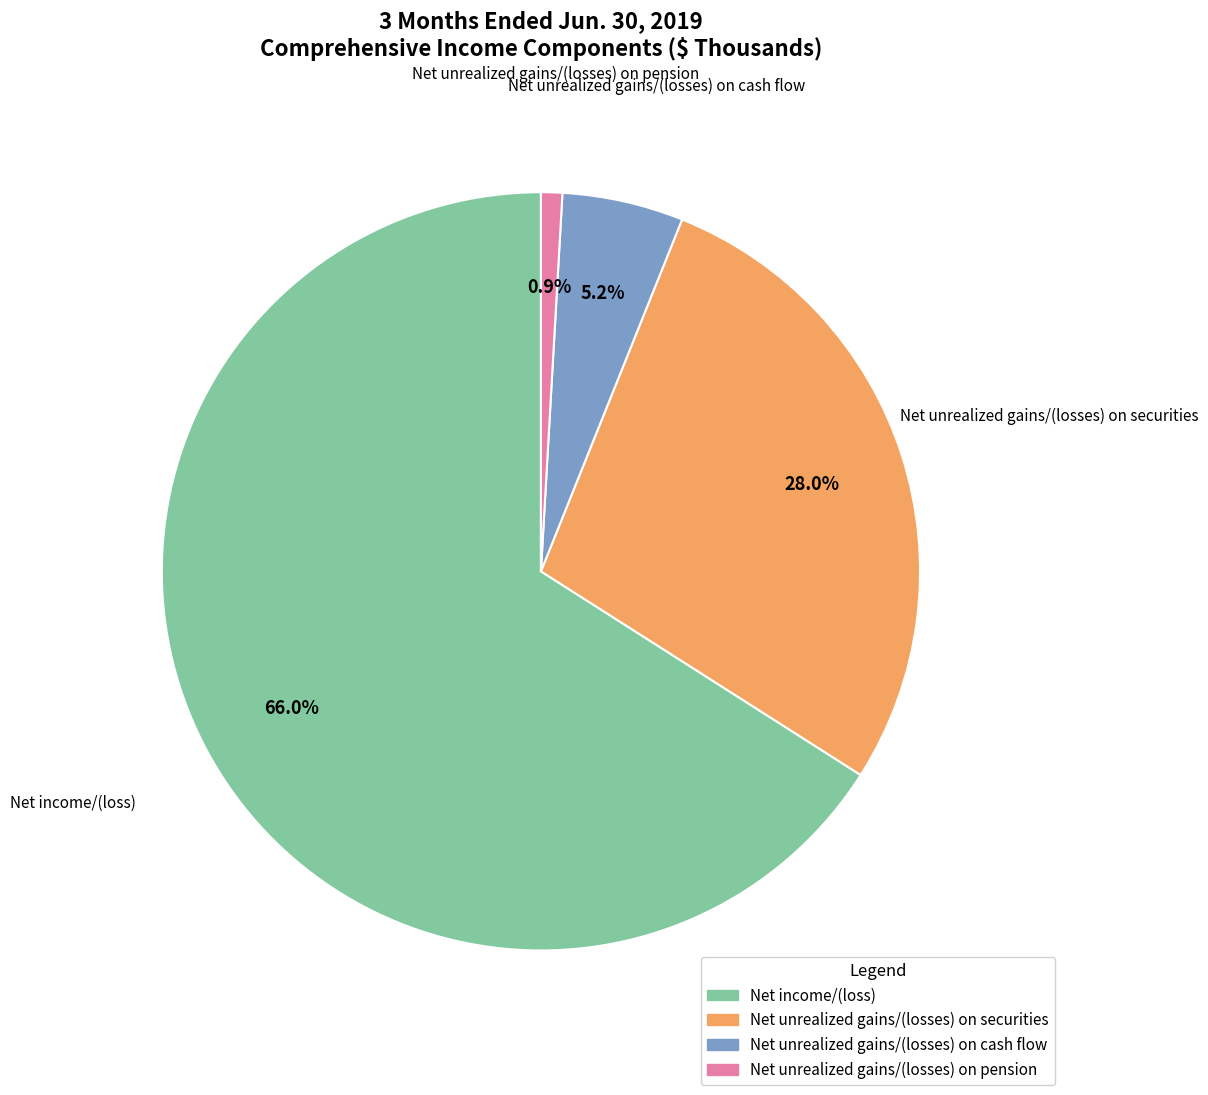

To the nearest percent, what percentage of the pie is Net unrealized gains/(losses) on cash flow?

5%